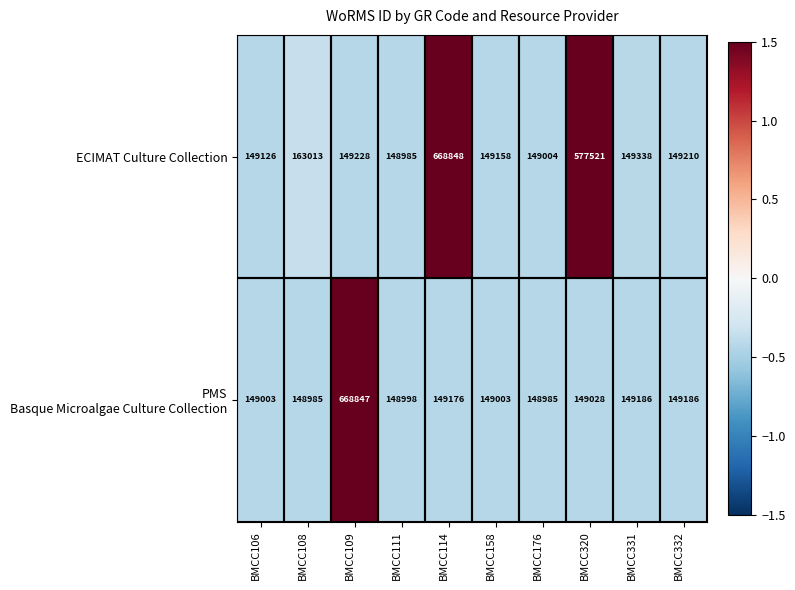

What is the spread (max minus min) of values at BMCC320?

428493